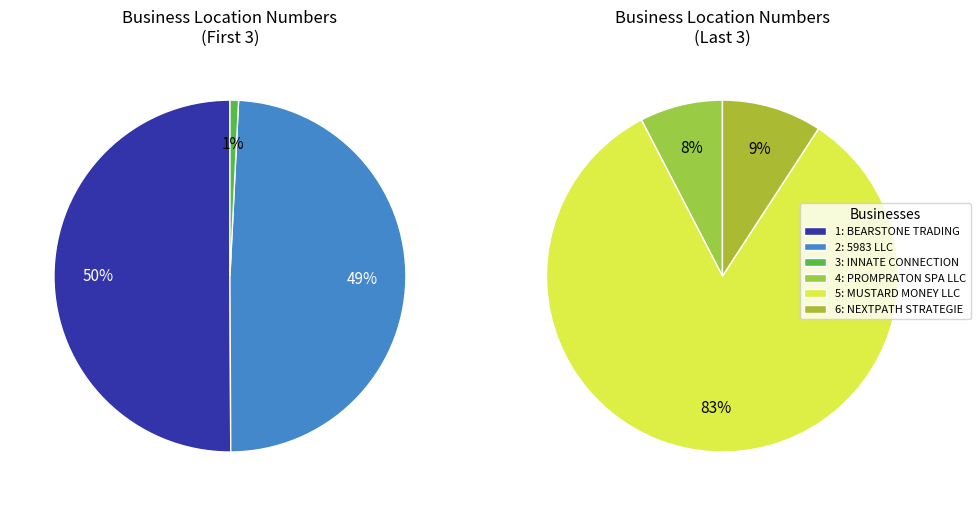

Which slice is the largest?

MUSTARD MONEY LLC